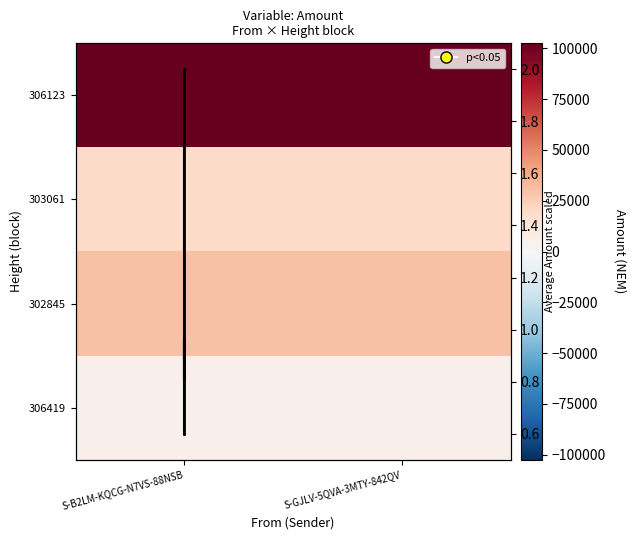

The 302845 series shows 41658 at S-GJLV-5QVA-3MTY-842QV. True or false?

False